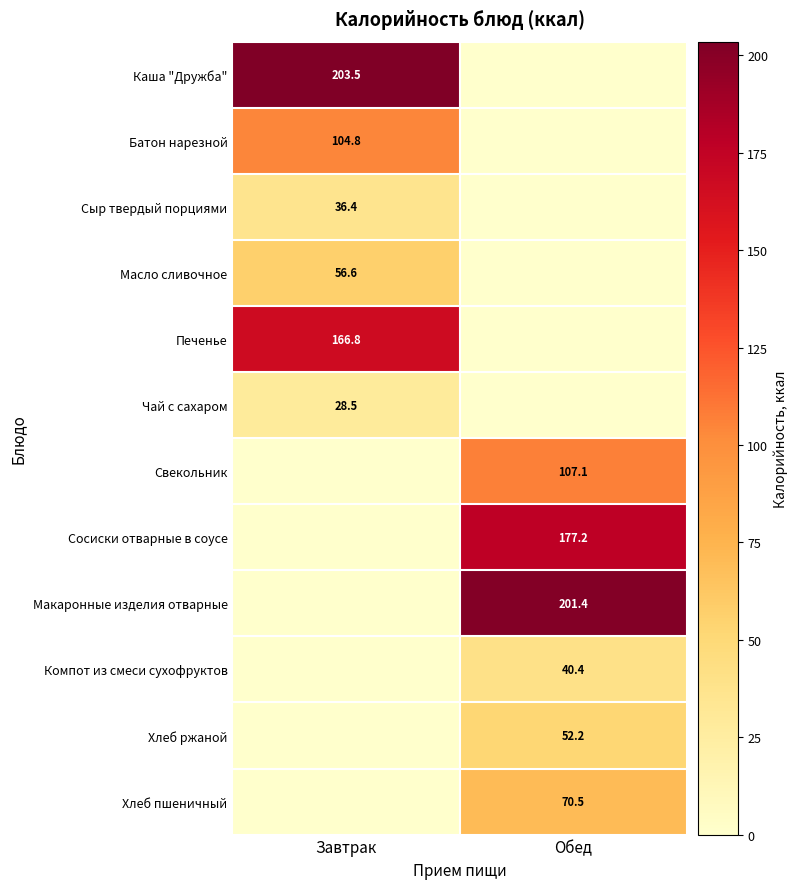

At which category is the sum across all series the highest?

Обед